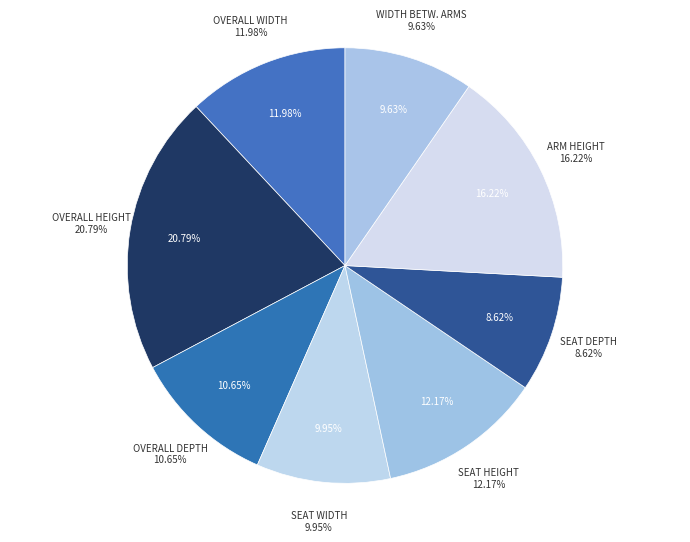

How many segments does this pie chart have?

8